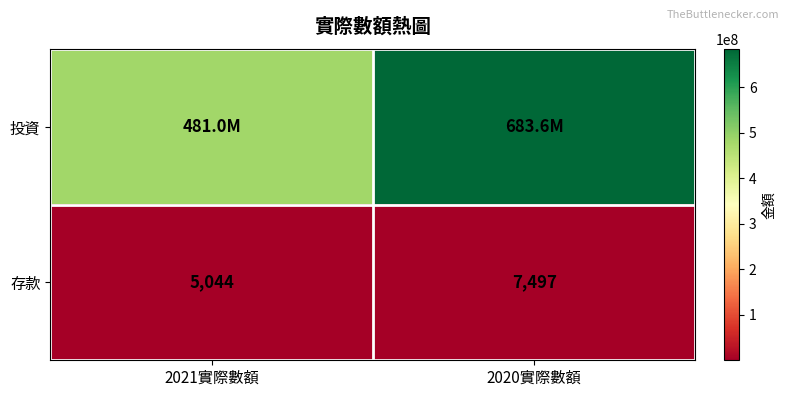

Read the 存款 value at 2020實際數額.

7497